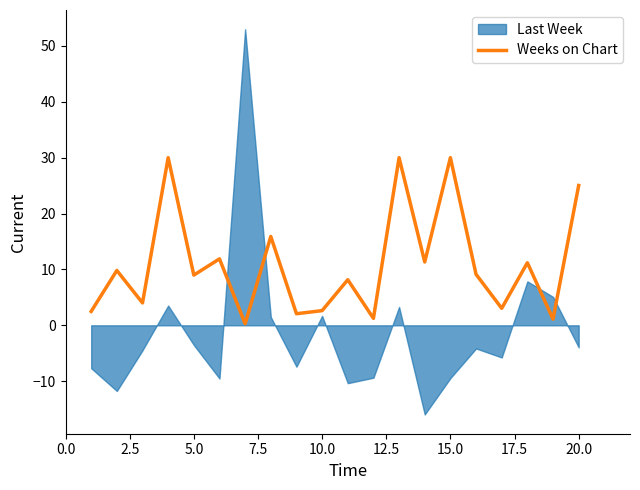

What is the difference between the maximum and minimum values?

29.7